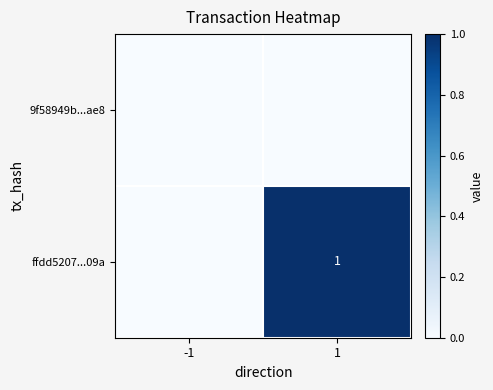

Which label corresponds to the largest value in the chart?

1